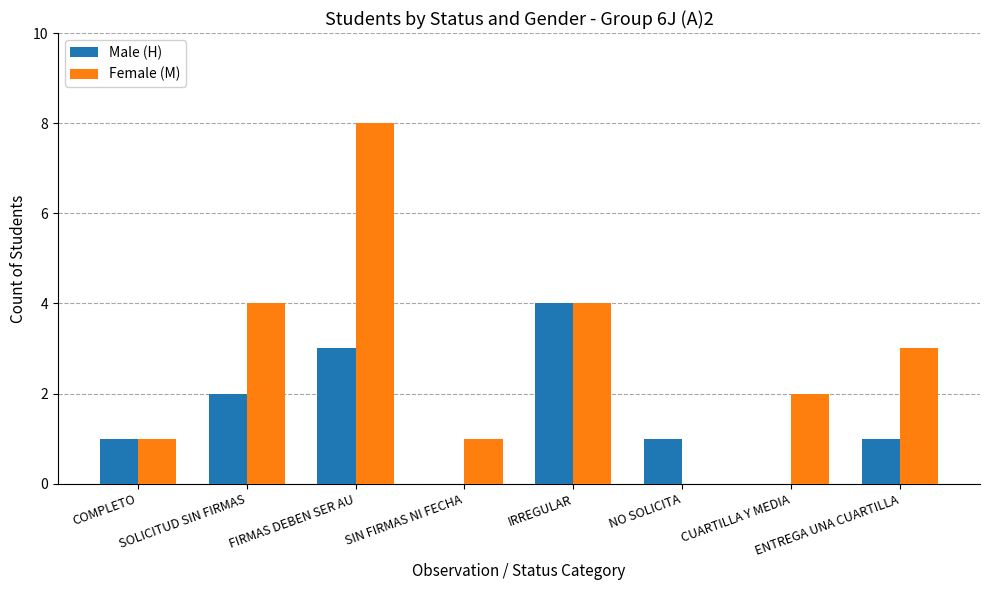

Count the number of categories in the chart.

8